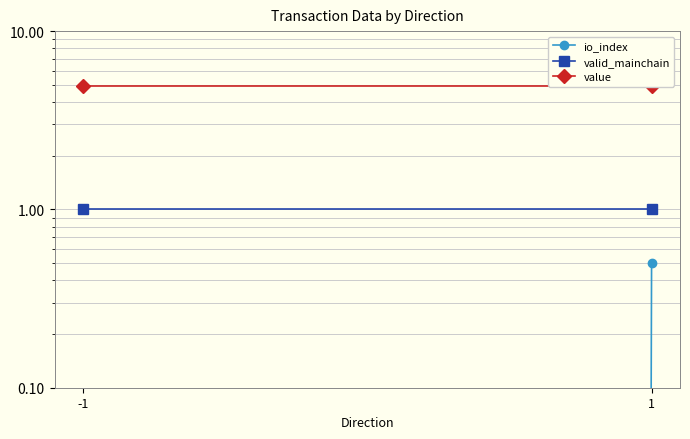

Rank the series at 1 from lowest to highest value.

io_index, valid_mainchain, value